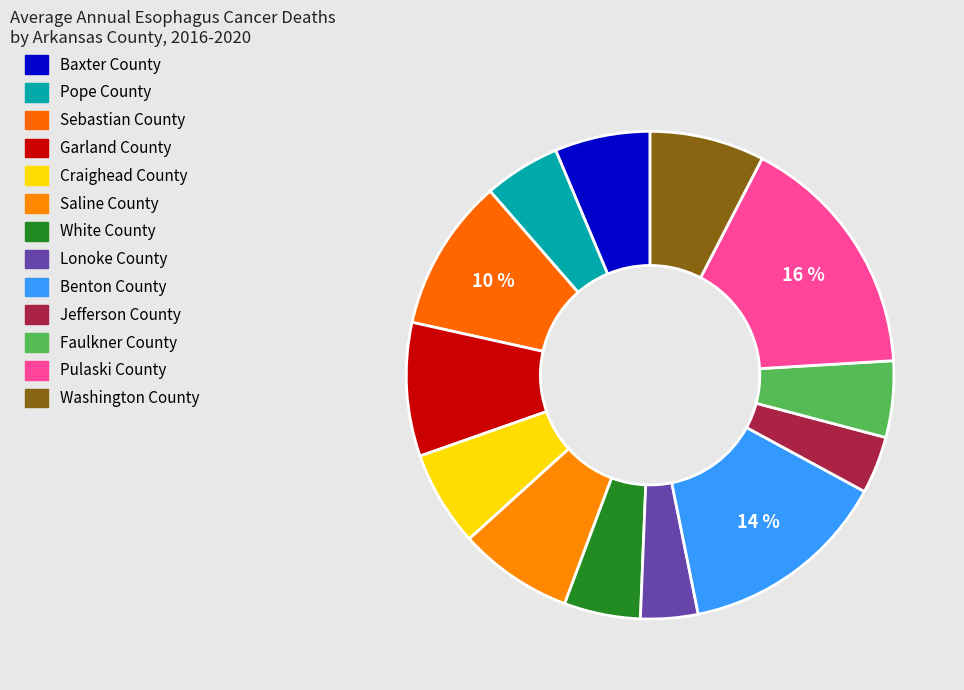

Between Craighead County and Baxter County, which is larger?

Craighead County